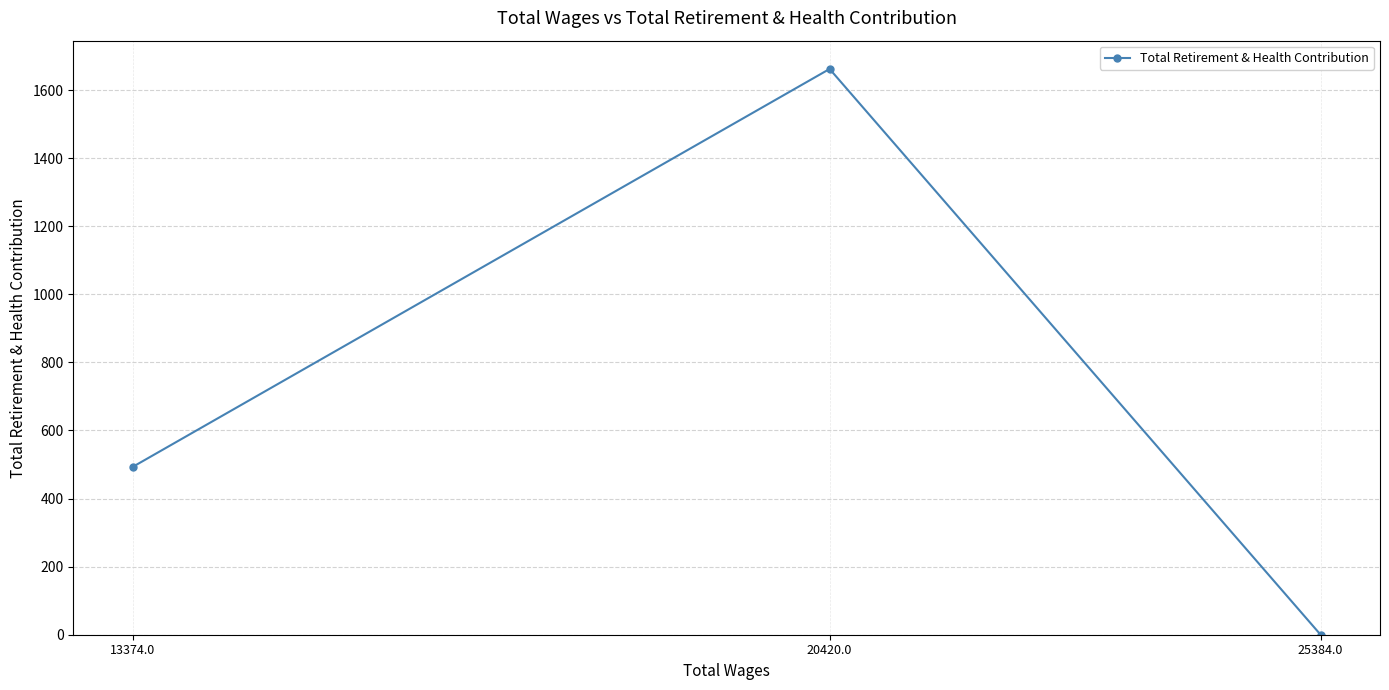

Is it true that the value at 20420.0 is 868?

False